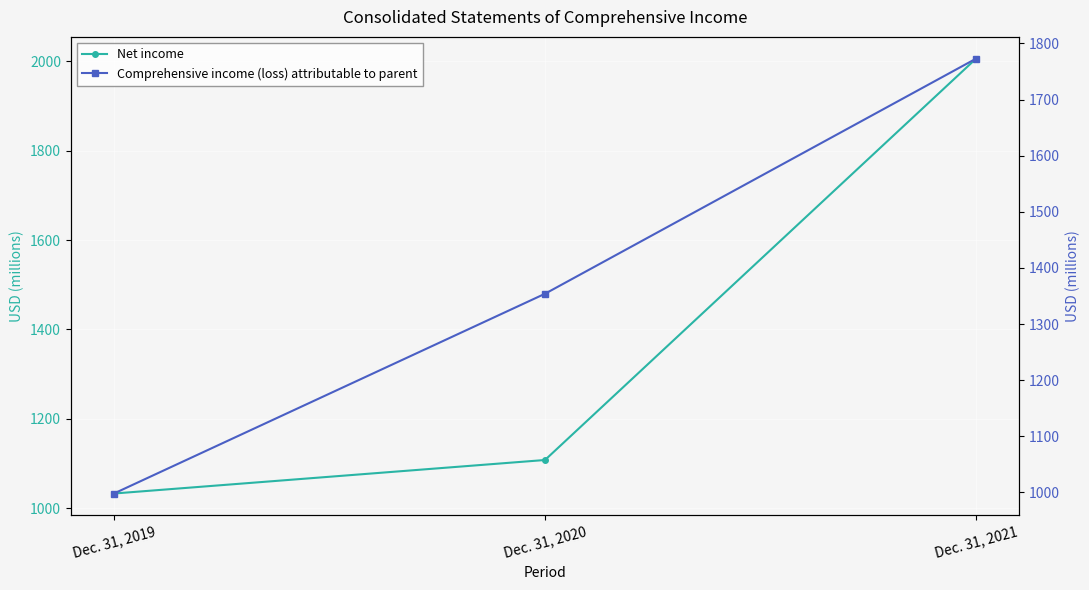

The value of Net income at Dec. 31, 2021 is 591. True or false?

False